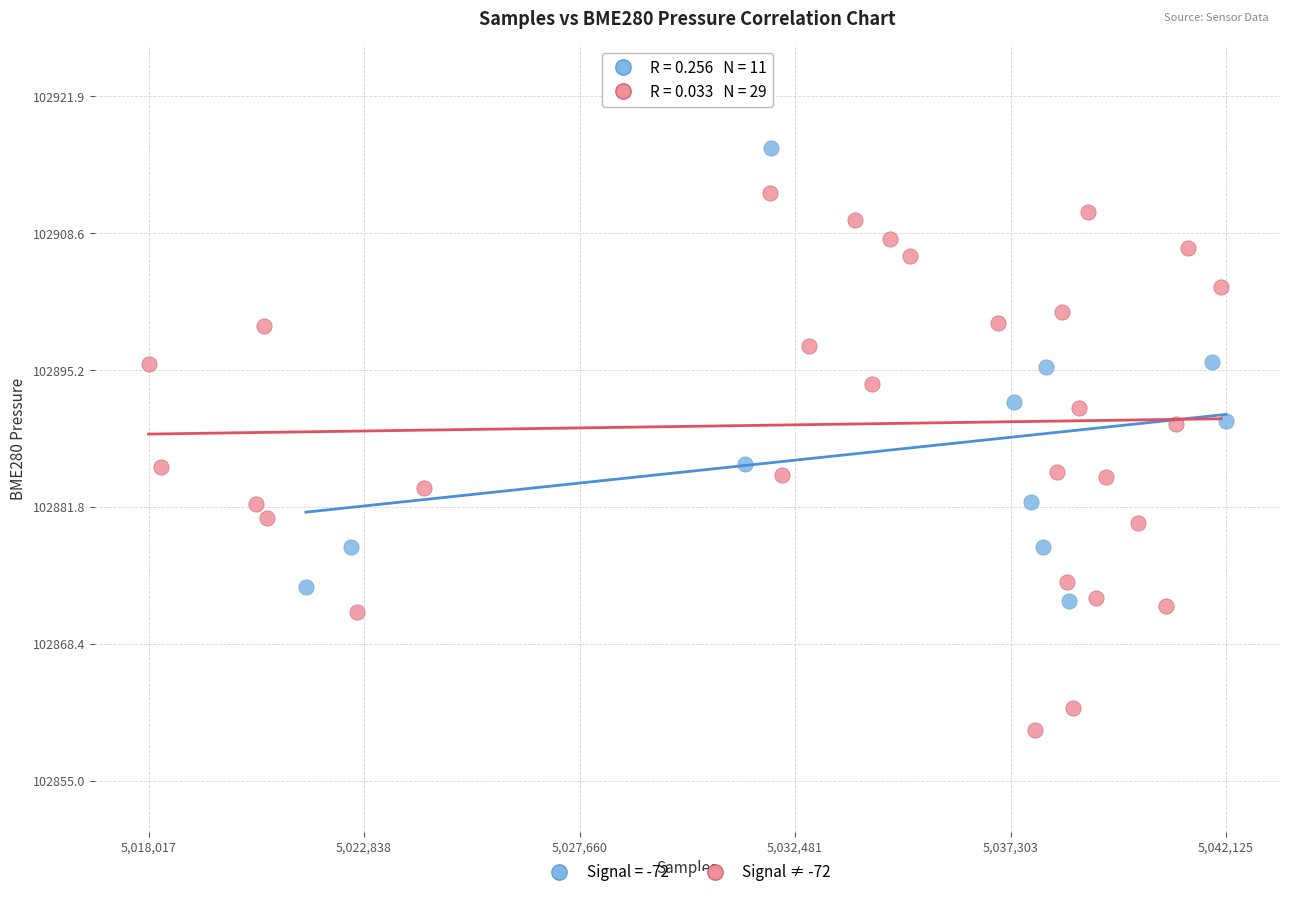

Which series contains the lowest Y value?

Signal ≠ -72